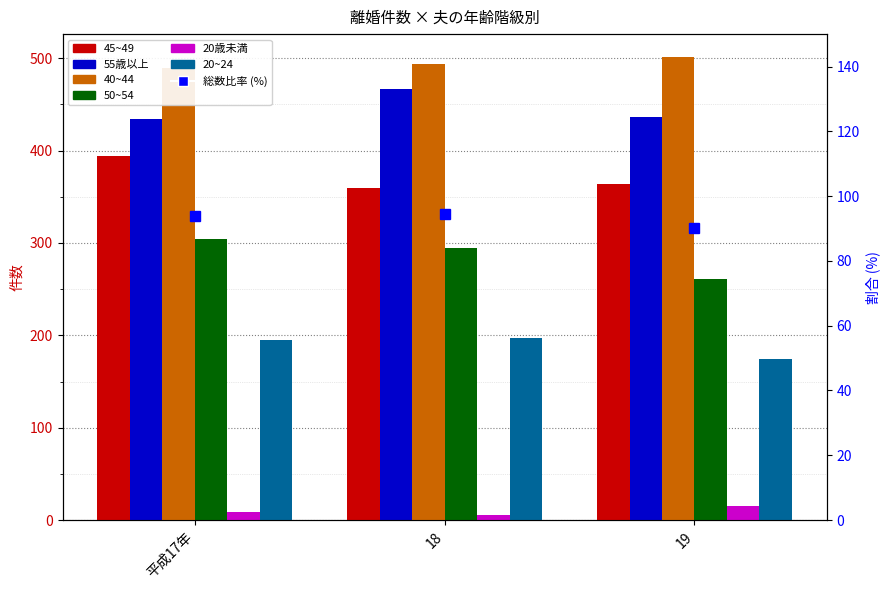

What is the sum of all 40~44 values?

1484